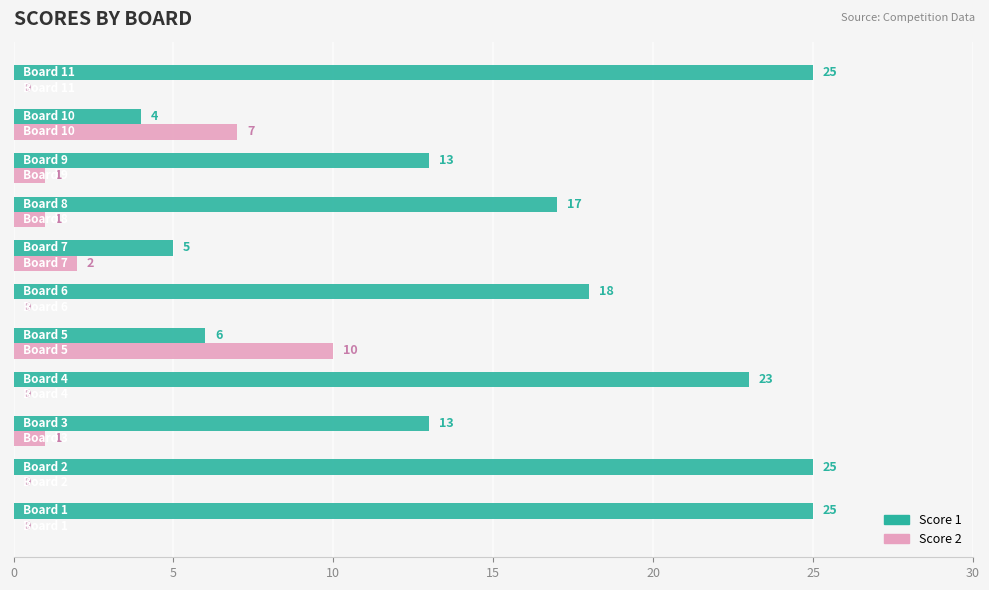

What is the maximum value for Score 1?

25